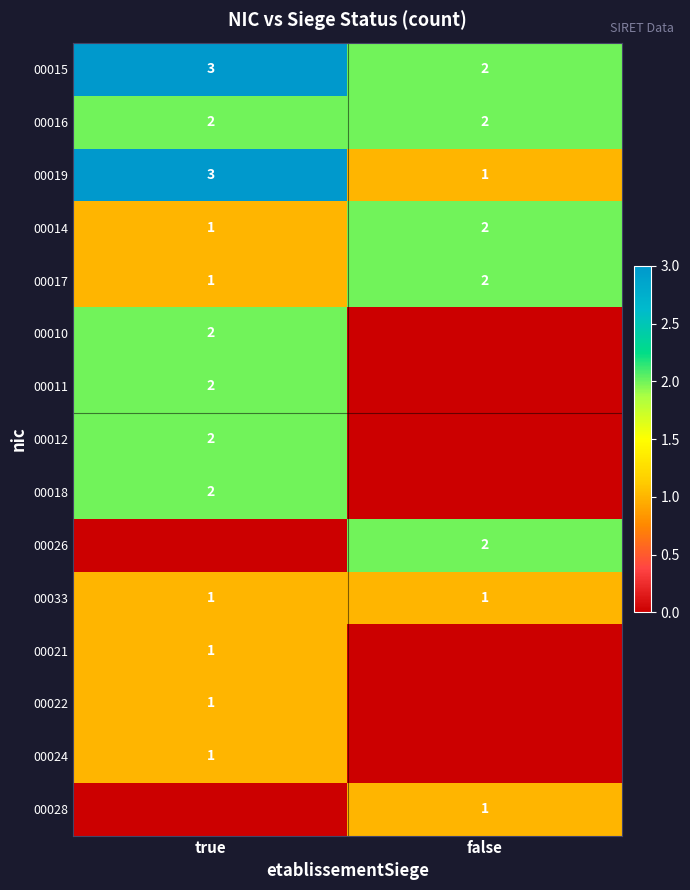

List the labels in order of 00019 value, largest first.

true, false